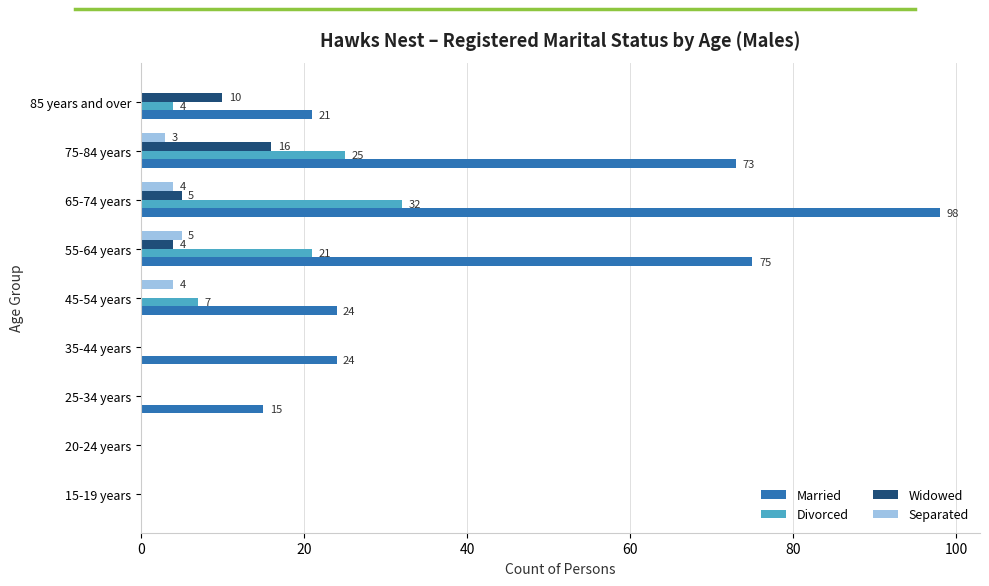

At which category does the chart reach its peak across all series?

65-74 years